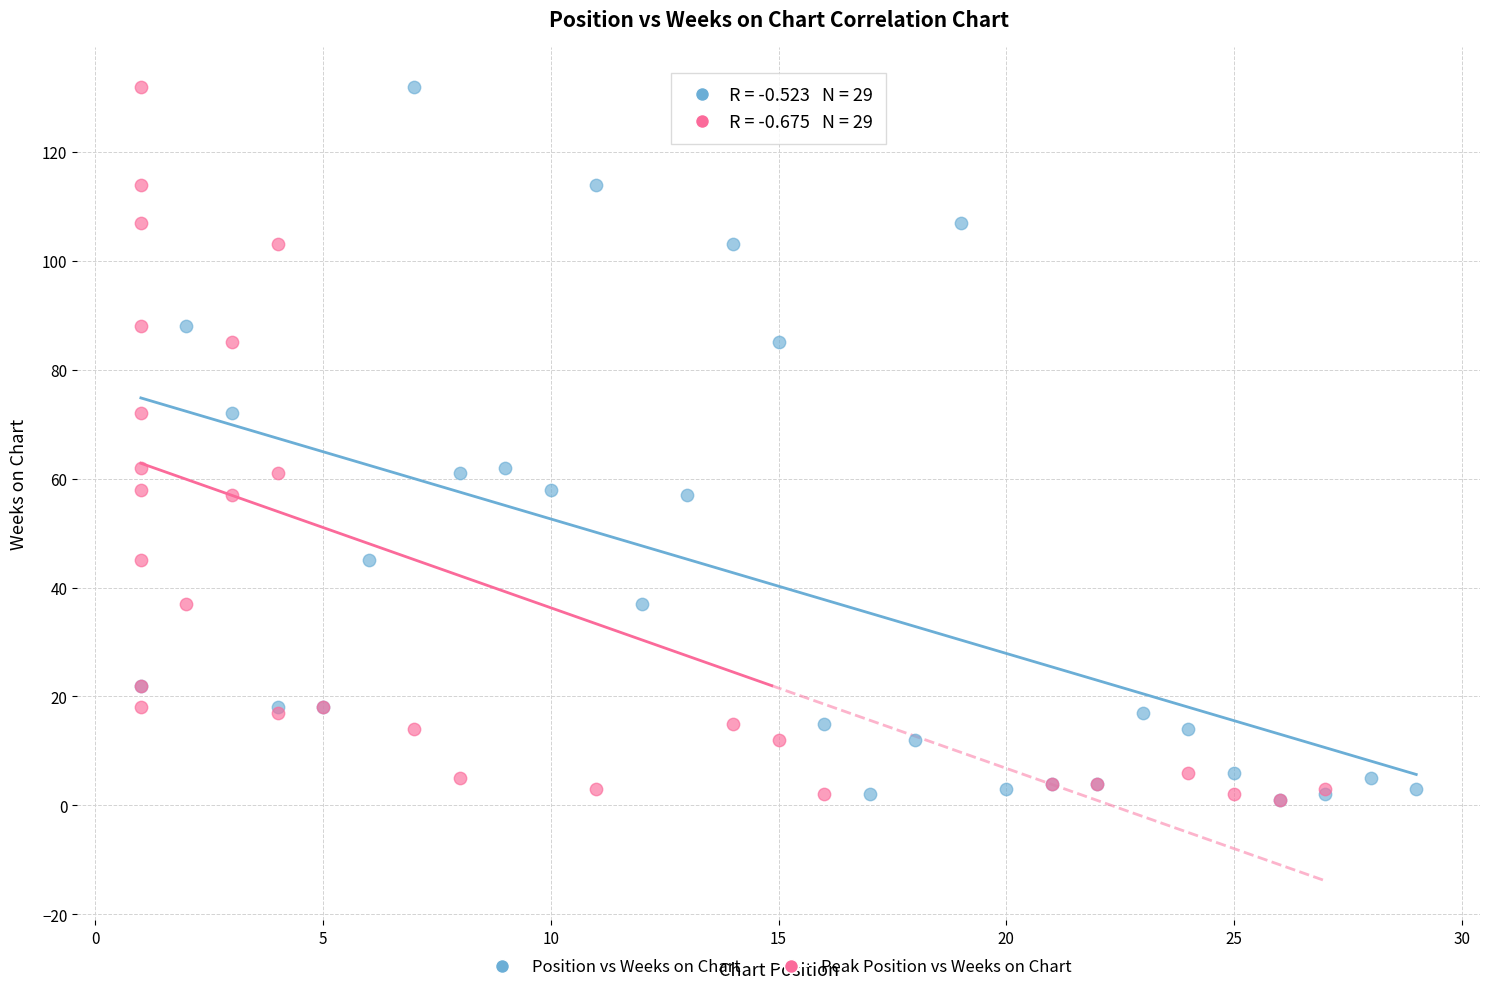

What are all the series names shown in the legend?

Position vs Weeks on Chart, Peak Position vs Weeks on Chart